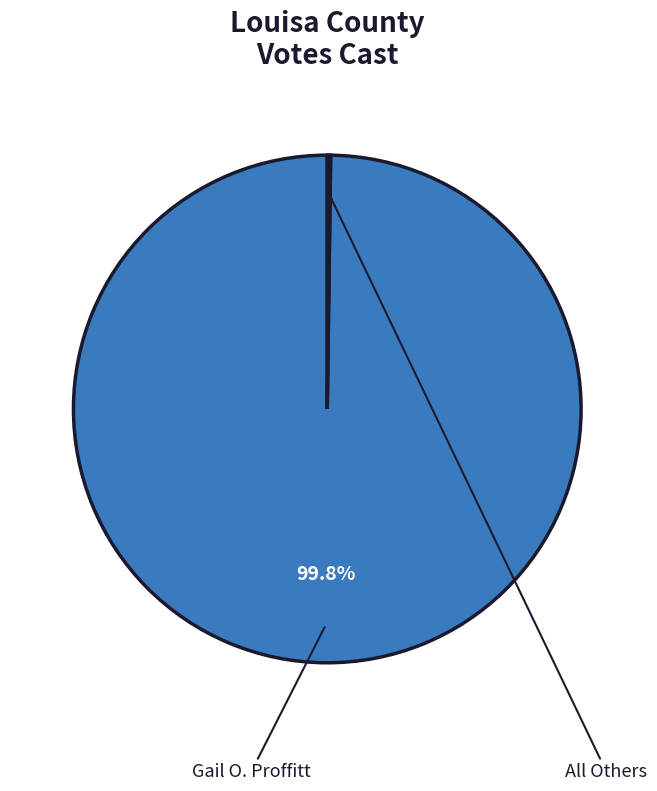

Does any single category account for the majority?

Yes